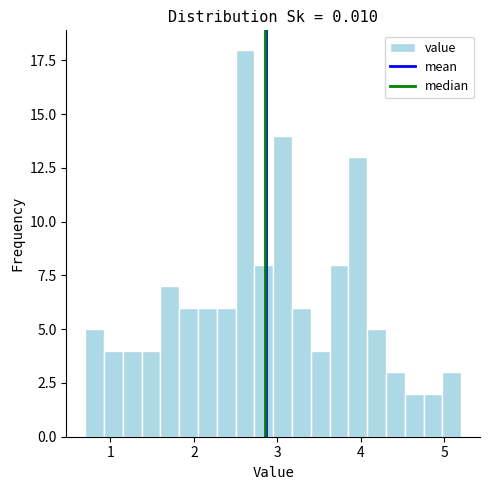

Read against the x-axis, roughly where is the centre of the tallest bar?

2.6